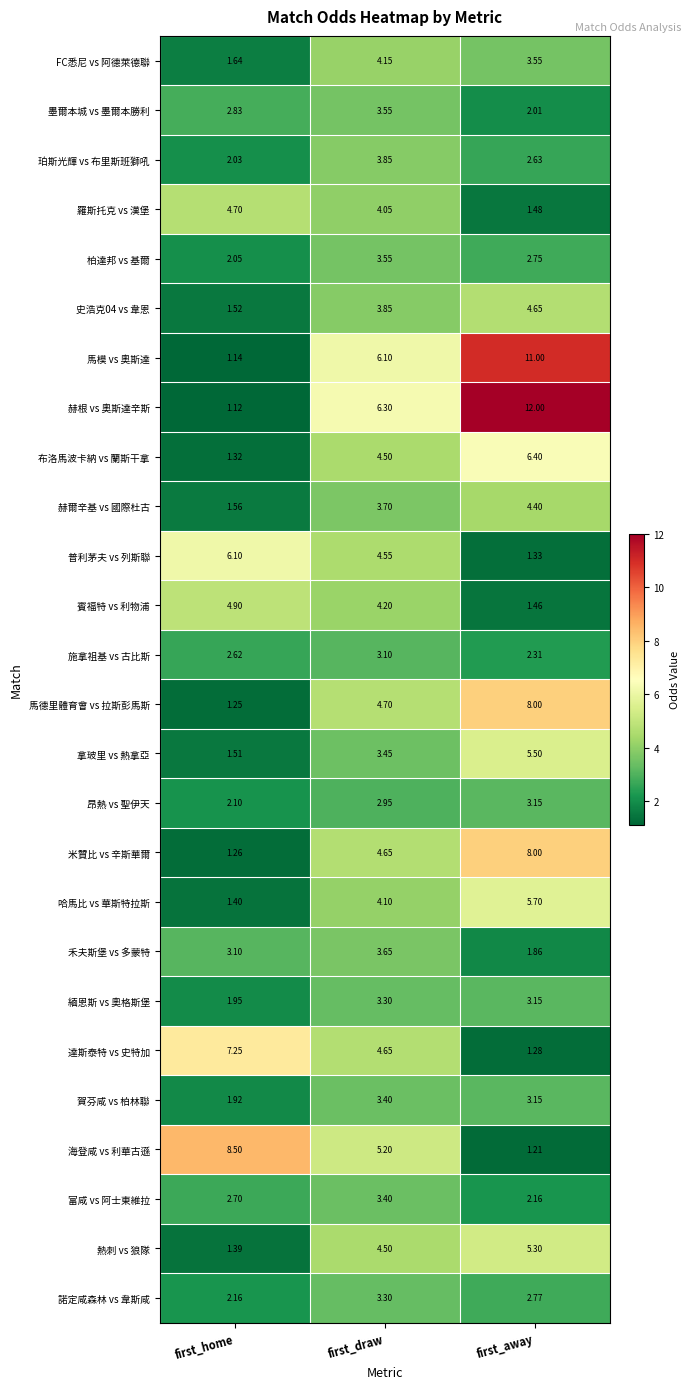

Rank the categories by 賓福特 vs 利物浦 value from highest to lowest.

first_home, first_draw, first_away